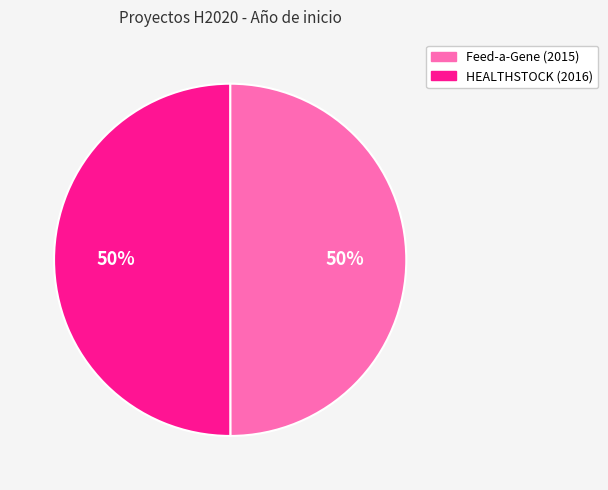

Combined, do Feed-a-Gene (2015) and HEALTHSTOCK (2016) account for over 50%?

Yes